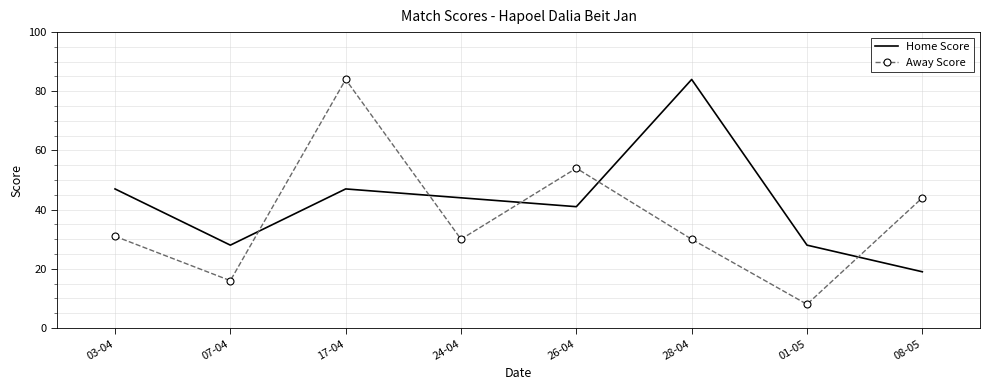

True or false: Away Score has more than 1 points higher than both neighbors.

True